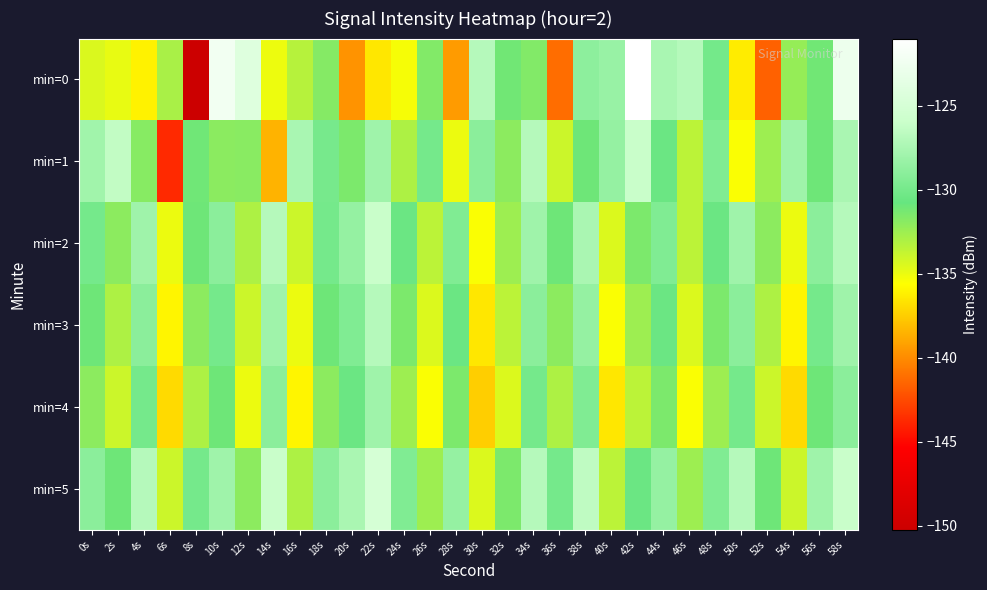

Reading left to right, what are all the values shown in this chart?

min=0: 0s=-134.4	2s=-134.9	4s=-136.1	6s=-132.9	8s=-150.2	10s=-122.2	12s=-124.1	14s=-135.1	16s=-133.3	18s=-131.7	20s=-139.7	22s=-136.5	24s=-135.4	26s=-131.6	28s=-139.4	30s=-127.0	32s=-131.2	34s=-131.6	36s=-141.2	38s=-128.8	40s=-128.3	42s=-121.0	44s=-127.5	46s=-127.0	48s=-130.1	50s=-136.3	52s=-141.6	54s=-132.3	56s=-131.2	58s=-122.7
min=1: 0s=-128.0	2s=-126.4	4s=-131.8	6s=-143.8	8s=-131.1	10s=-131.9	12s=-131.9	14s=-138.5	16s=-127.6	18s=-130.0	20s=-131.5	22s=-128.0	24s=-133.0	26s=-130.0	28s=-135.0	30s=-129.0	32s=-132.0	34s=-127.0	36s=-134.0	38s=-131.0	40s=-128.5	42s=-126.0	44s=-130.5	46s=-133.5	48s=-129.5	50s=-135.5	52s=-132.5	54s=-128.0	56s=-131.0	58s=-127.5
min=2: 0s=-130.0	2s=-132.0	4s=-128.0	6s=-135.0	8s=-131.0	10s=-129.0	12s=-133.0	14s=-127.0	16s=-134.0	18s=-130.0	20s=-128.5	22s=-126.0	24s=-130.5	26s=-133.5	28s=-129.5	30s=-135.5	32s=-132.5	34s=-128.0	36s=-131.0	38s=-127.5	40s=-134.5	42s=-131.5	44s=-129.5	46s=-133.5	48s=-130.5	50s=-128.0	52s=-132.0	54s=-135.0	56s=-129.0	58s=-127.0
min=3: 0s=-131.0	2s=-133.0	4s=-129.0	6s=-136.0	8s=-132.0	10s=-130.0	12s=-134.0	14s=-128.0	16s=-135.0	18s=-131.0	20s=-129.5	22s=-127.0	24s=-131.5	26s=-134.5	28s=-130.5	30s=-136.5	32s=-133.5	34s=-129.0	36s=-132.0	38s=-128.5	40s=-135.5	42s=-132.5	44s=-130.5	46s=-134.5	48s=-131.5	50s=-129.0	52s=-133.0	54s=-136.0	56s=-130.0	58s=-128.0
min=4: 0s=-132.0	2s=-134.0	4s=-130.0	6s=-137.0	8s=-133.0	10s=-131.0	12s=-135.0	14s=-129.0	16s=-136.0	18s=-132.0	20s=-130.5	22s=-128.0	24s=-132.5	26s=-135.5	28s=-131.5	30s=-137.5	32s=-134.5	34s=-130.0	36s=-133.0	38s=-129.5	40s=-136.5	42s=-133.5	44s=-131.5	46s=-135.5	48s=-132.5	50s=-130.0	52s=-134.0	54s=-137.0	56s=-131.0	58s=-129.0
min=5: 0s=-129.0	2s=-131.0	4s=-127.0	6s=-134.0	8s=-130.0	10s=-128.0	12s=-132.0	14s=-126.0	16s=-133.0	18s=-129.0	20s=-127.5	22s=-125.0	24s=-129.5	26s=-132.5	28s=-128.5	30s=-134.5	32s=-131.5	34s=-127.0	36s=-130.0	38s=-126.5	40s=-133.5	42s=-130.5	44s=-128.5	46s=-132.5	48s=-129.5	50s=-127.0	52s=-131.0	54s=-134.0	56s=-128.0	58s=-126.0